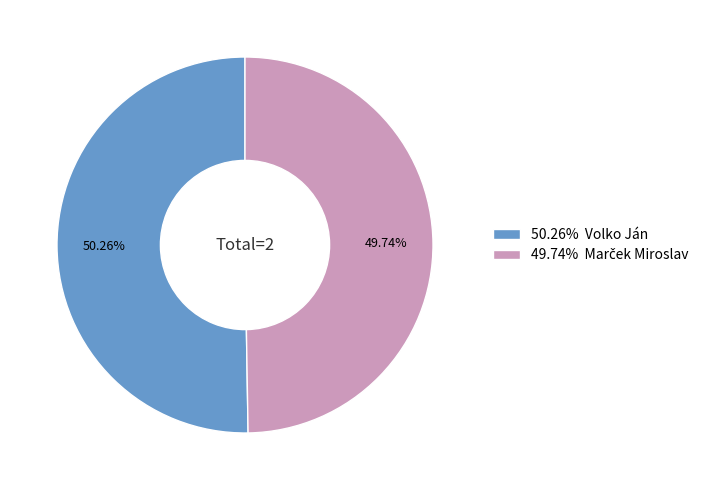

Does 50.26% Volko Ján represent more than half of the total?

Yes